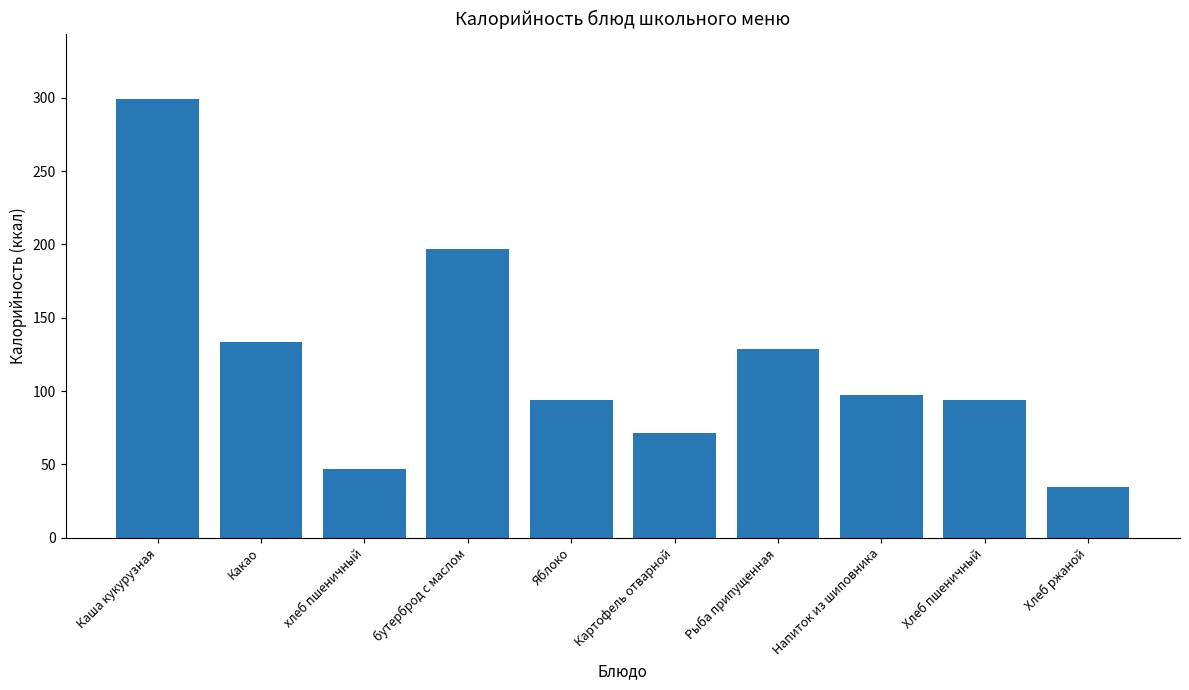

At which category does the chart reach its minimum across all series?

Хлеб ржаной